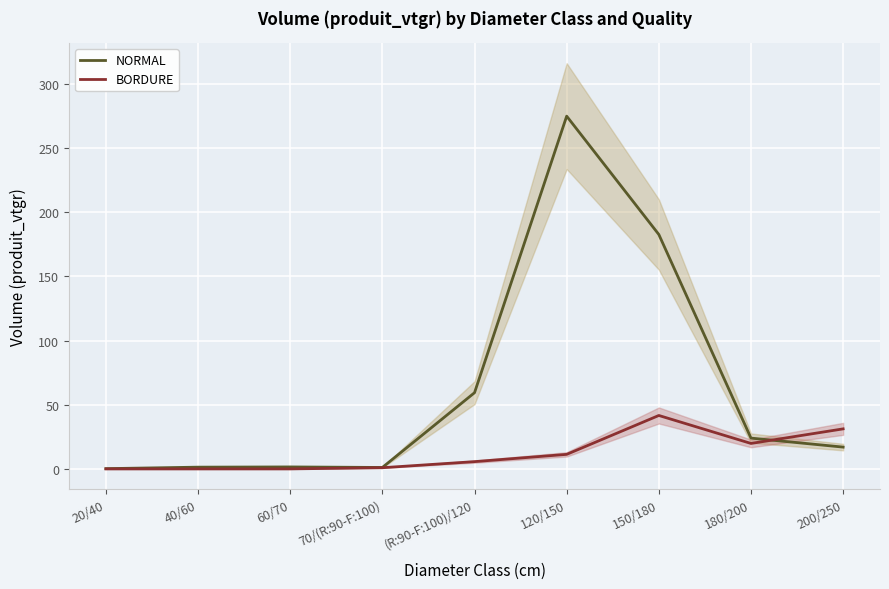

What is the label of the 1st point from the left?

20/40